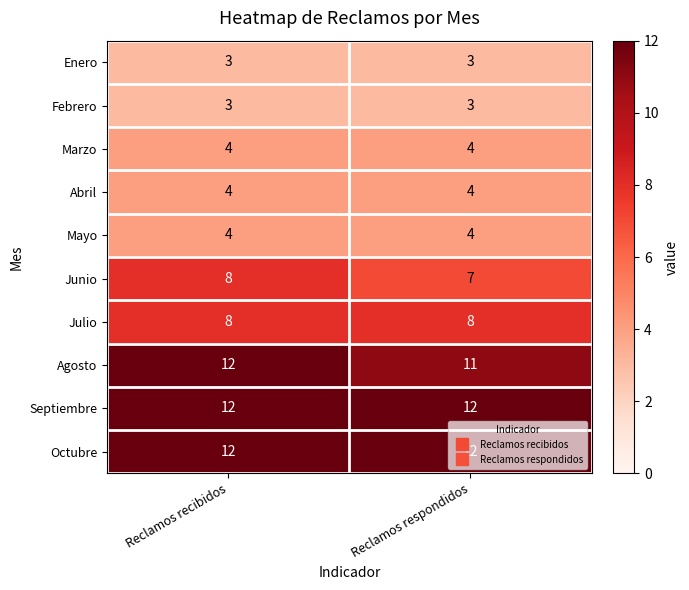

What is the sum of all Septiembre values?

24